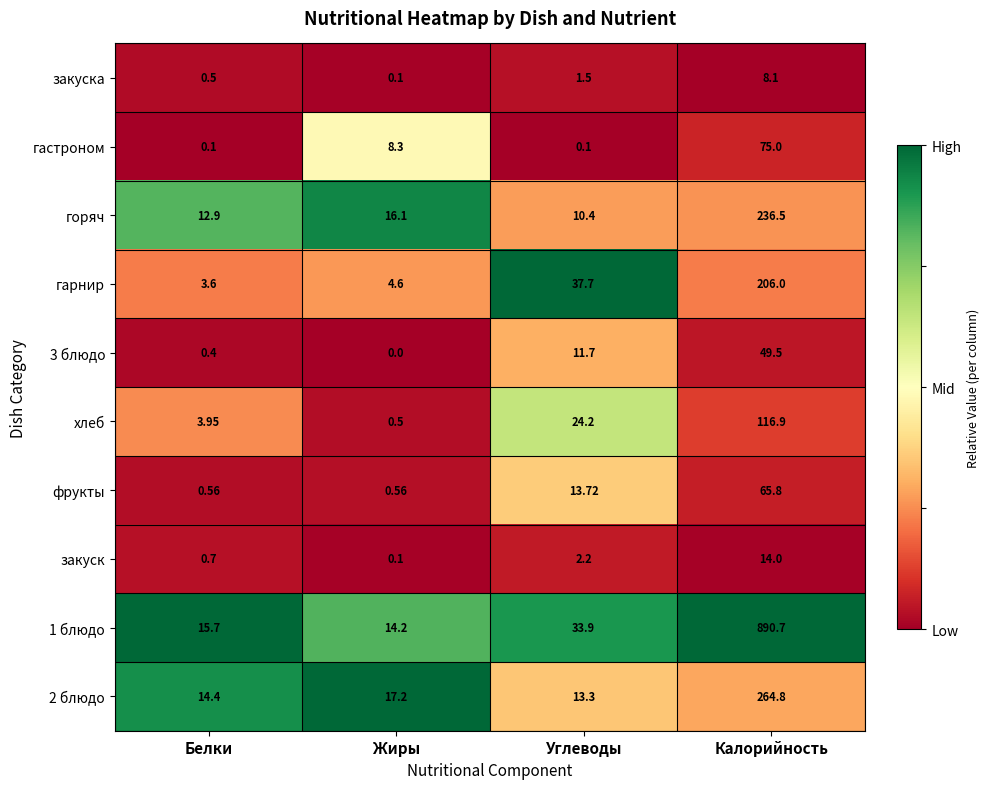

At which category does the chart reach its minimum across all series?

Жиры